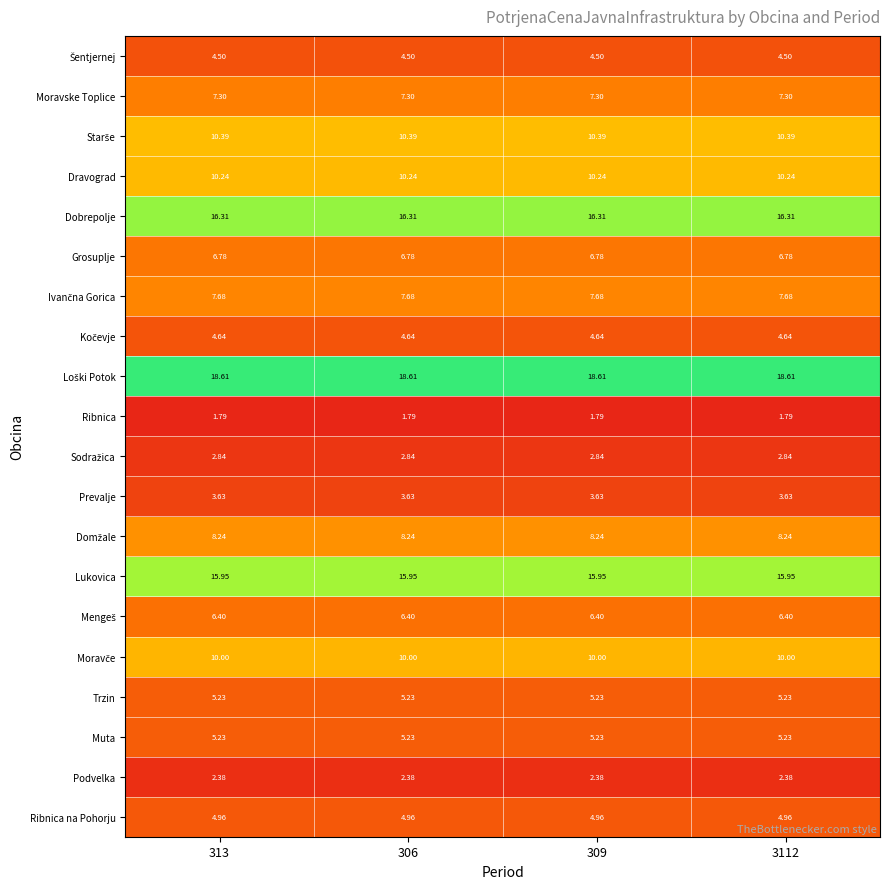

At how many categories does at least one series exceed 4?

4